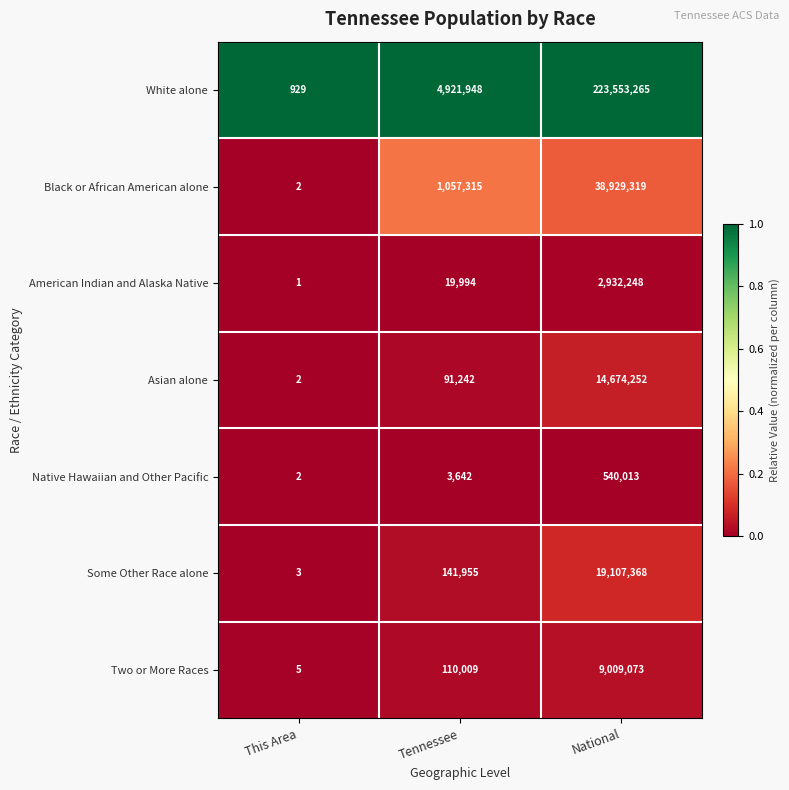

At Tennessee, list the series in order from smallest to largest.

Native Hawaiian and Other Pacific, American Indian and Alaska Native, Asian alone, Two or More Races, Some Other Race alone, Black or African American alone, White alone